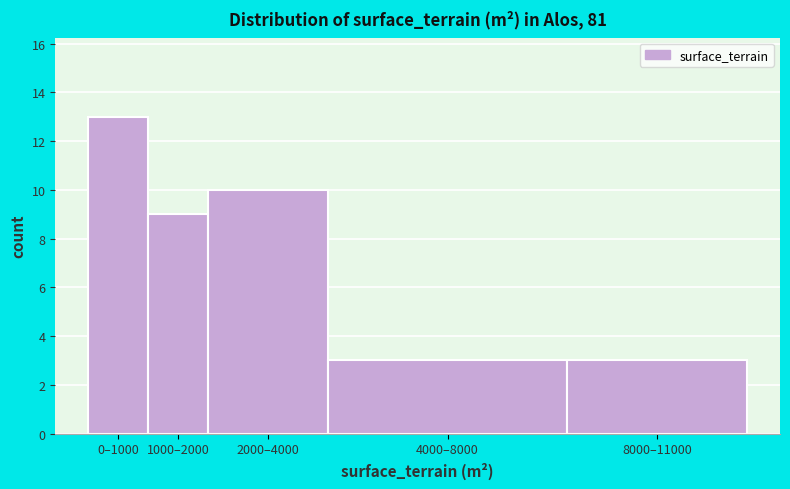

Reading left to right, transcribe all the data shown in this chart.

13	9	10	3	3